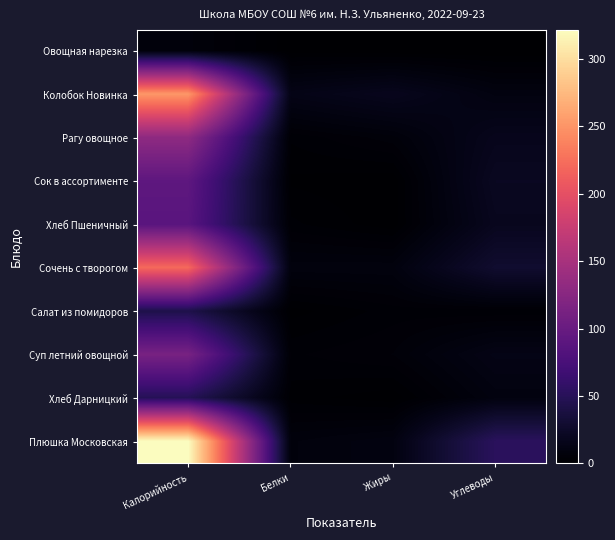

What is the total value across all series at Жиры?

50.9